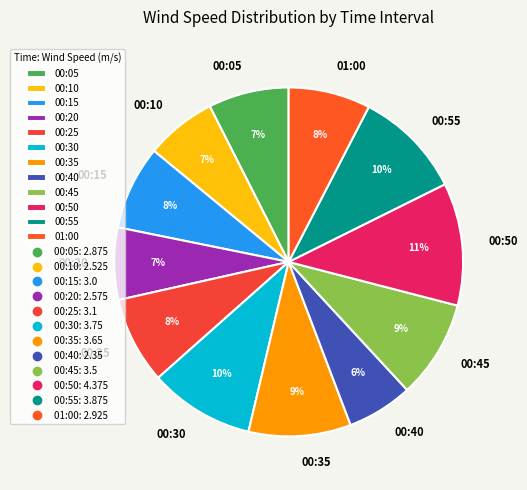

How many segments does this pie chart have?

12